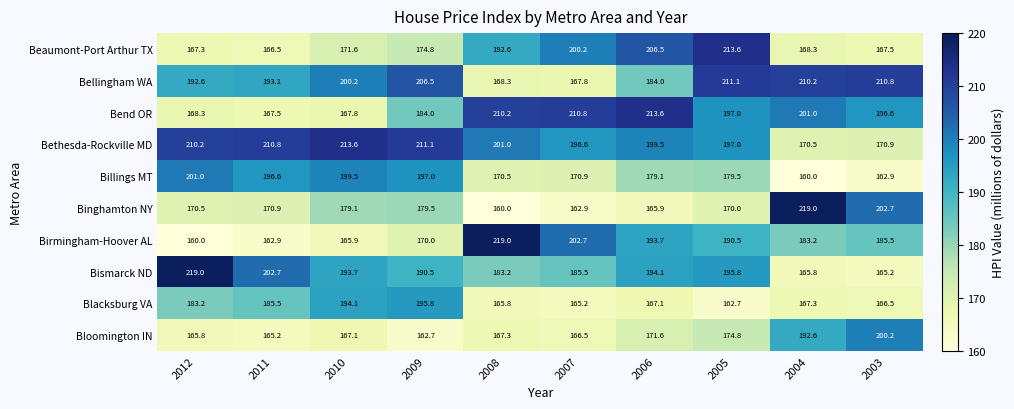

What value does the Billings MT series have at 2008?

170.5